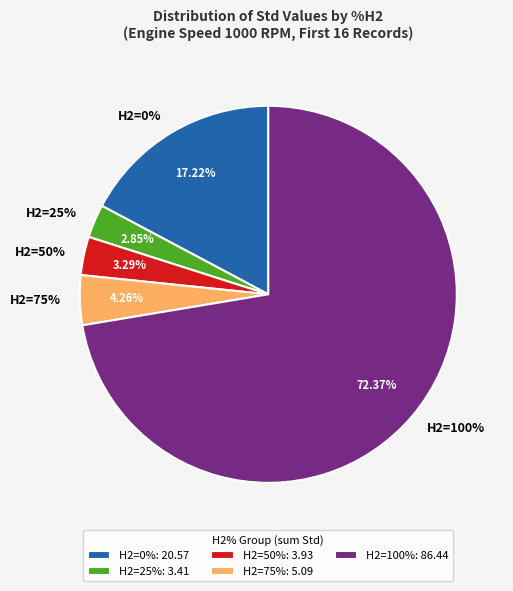

Which category has the biggest portion of the pie?

100.0